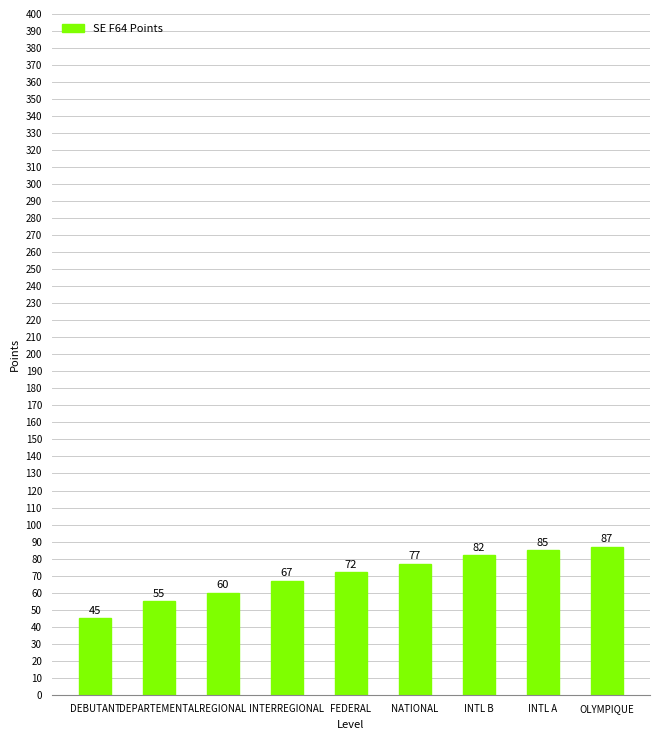

Which label corresponds to the largest value in the chart?

OLYMPIQUE